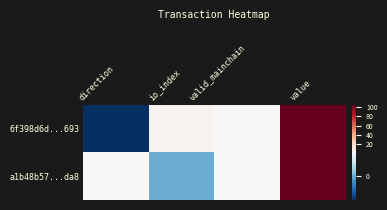

Count the number of data series in this chart.

2